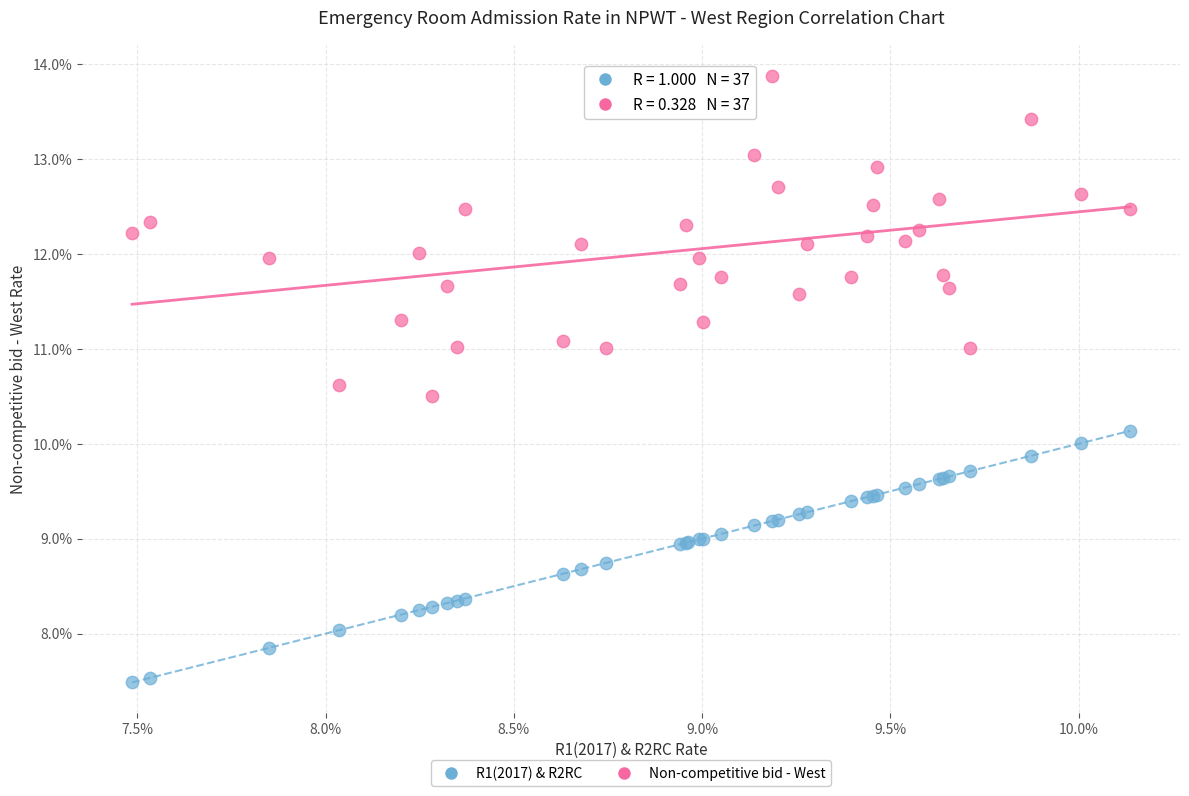

Which series contains the highest Y value?

Non-competitive bid - West